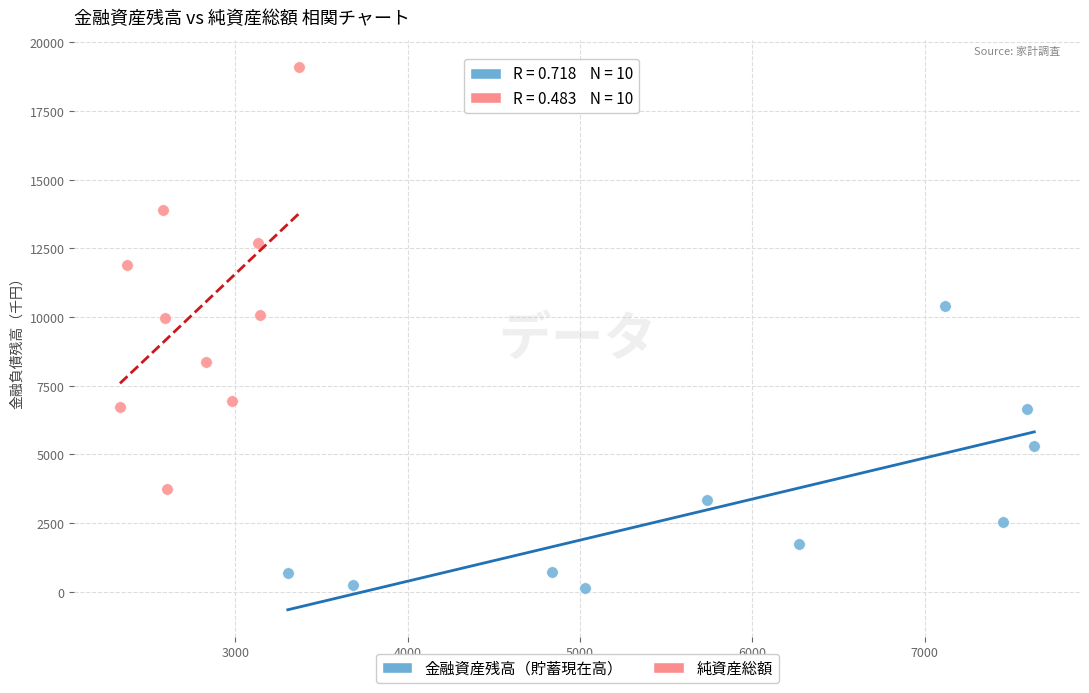

Which series reaches the minimum Y coordinate?

金融資産残高（貯蓄現在高）